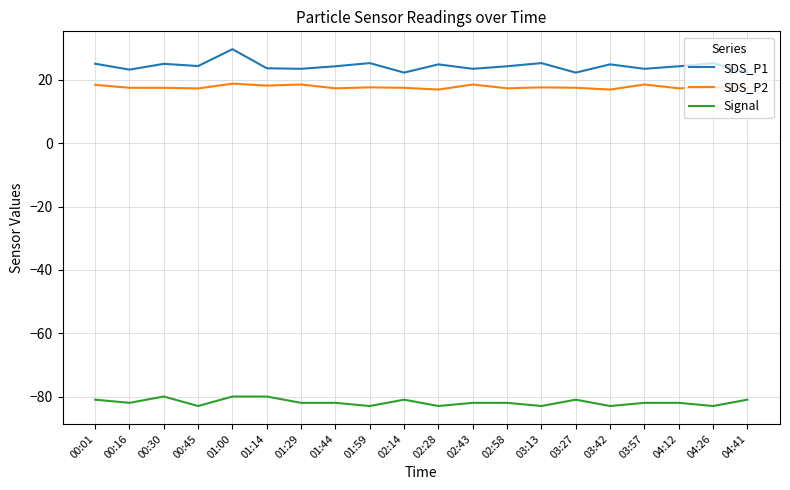

The Signal series shows -126.4 at 02:58. True or false?

False